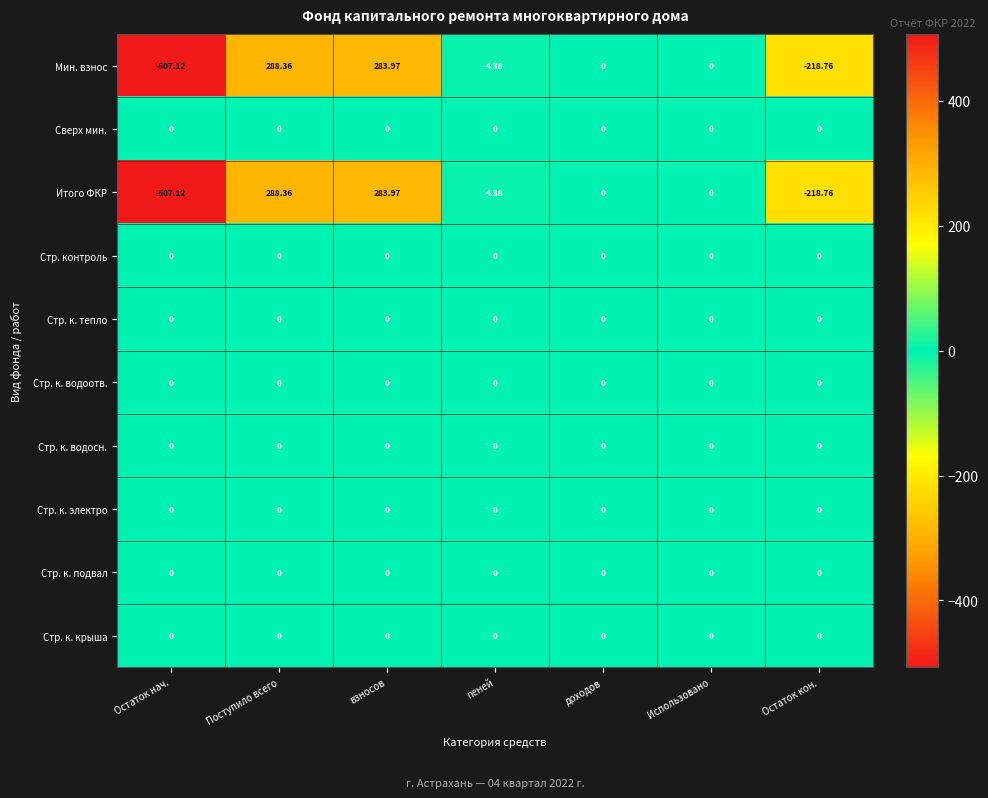

What is the difference between the highest and lowest values at пеней?

4.4